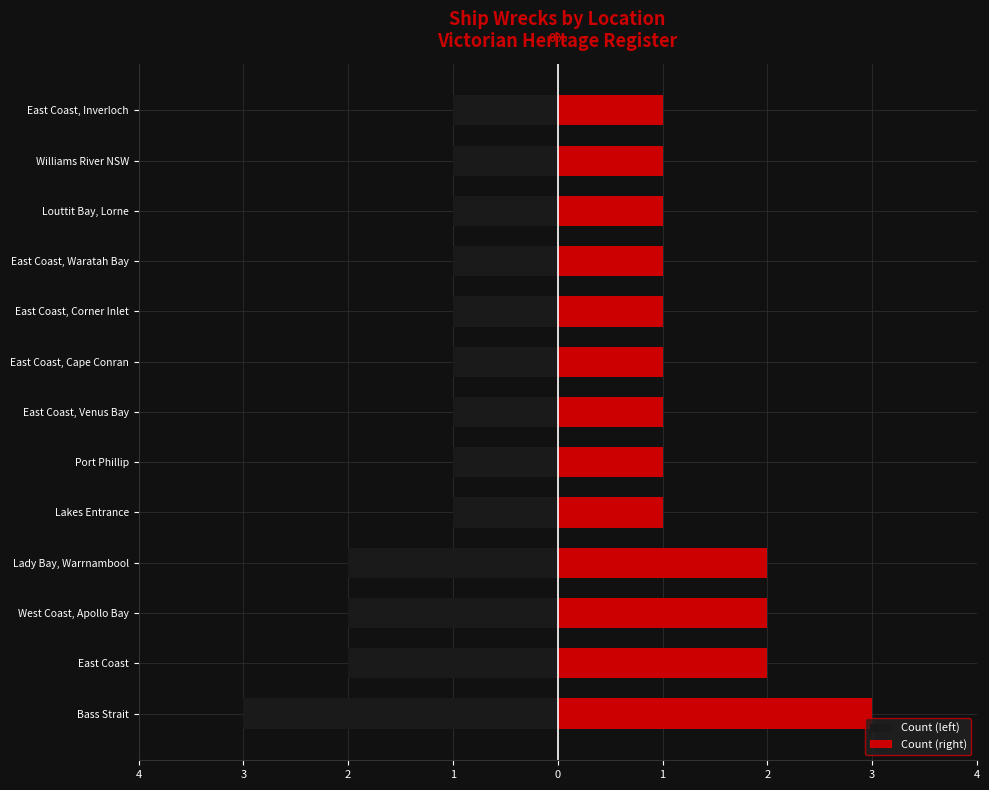

What is the maximum value shown in the chart?

3